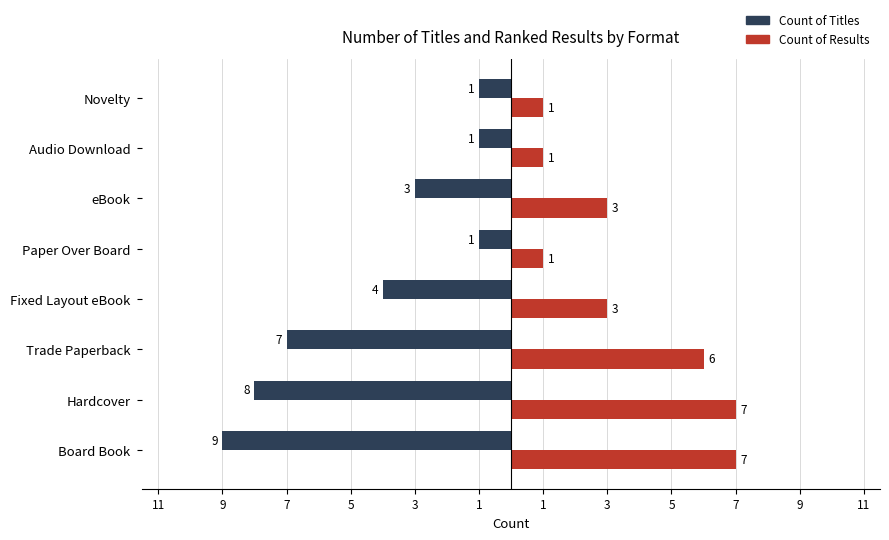

What are all the series names shown in the legend?

Count of Titles, Count of Results